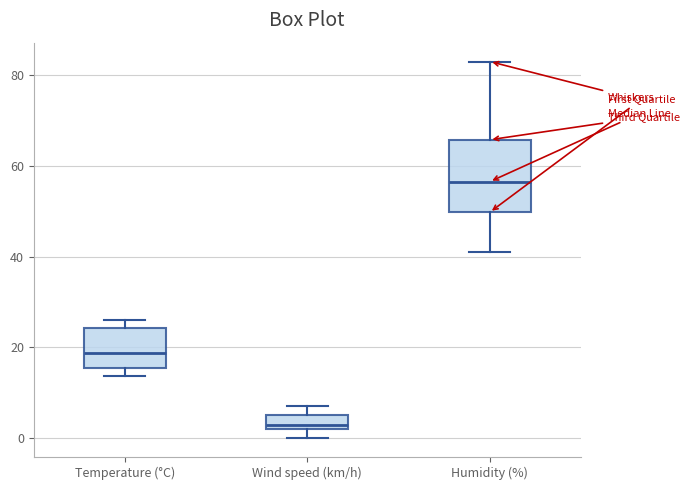

Reading left to right, read every box against the y-axis: the position of its median line, the range the box covers, and the ends of its whiskers. The values are not printed on the chart, so give them approximately, as read against the axis.

Temperature (°C): median 18, box 16 to 24, whiskers 14 to 26
Wind speed (km/h): median 4, box 2 to 6, whiskers 0 to 8
Humidity (%): median 56, box 50 to 66, whiskers 42 to 84